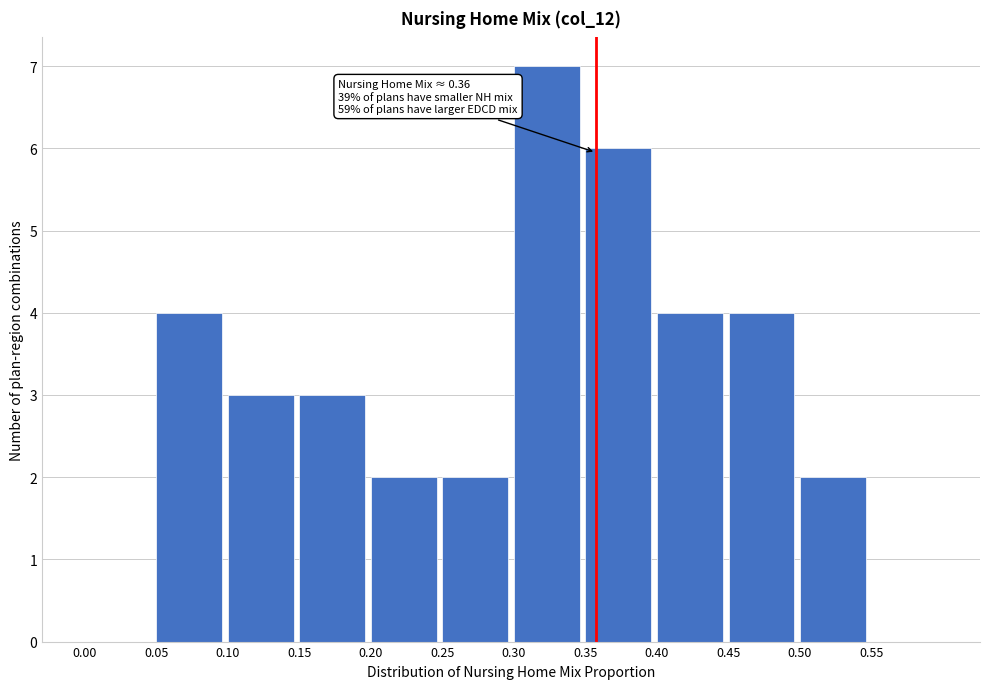

Which range on the x-axis has the tallest bar?

0.30 to 0.35